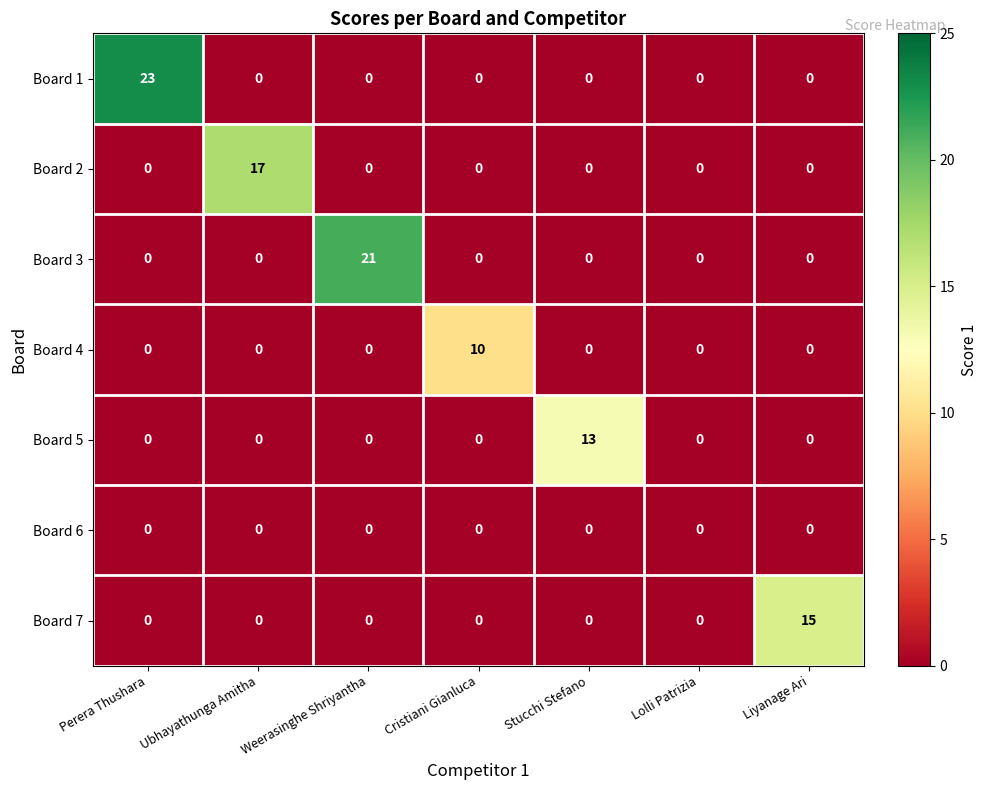

True or false: Board 4 has a value of 18 at Cristiani Gianluca.

False